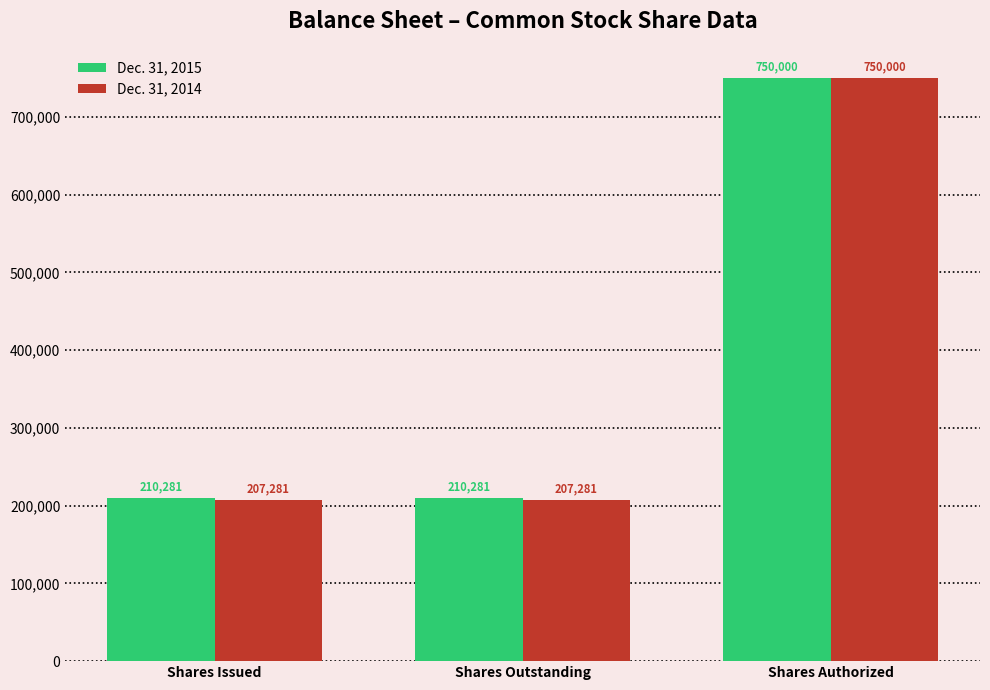

At how many categories does at least one series exceed 714716?

1